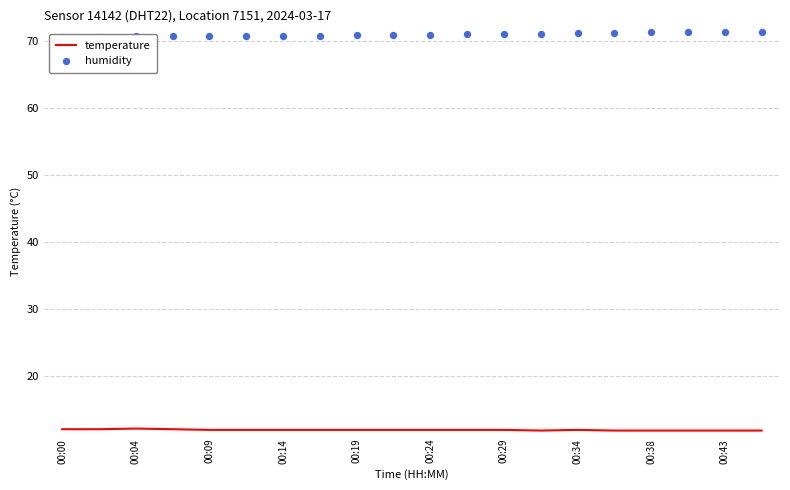

Which series has the largest total across all categories?

humidity